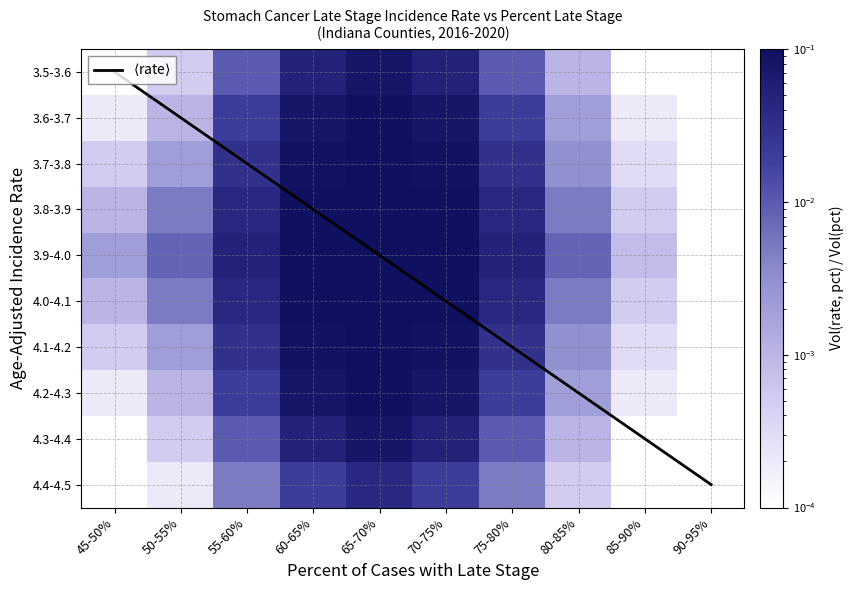

What is the difference between the 4.2-4.3 values at 75-80% and 70-75%?

0.1